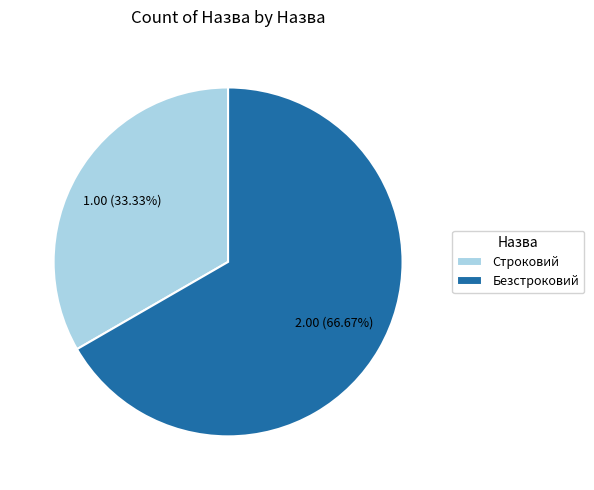

Approximately how many times larger is the value at Безстроковий compared to Строковий?

2.0